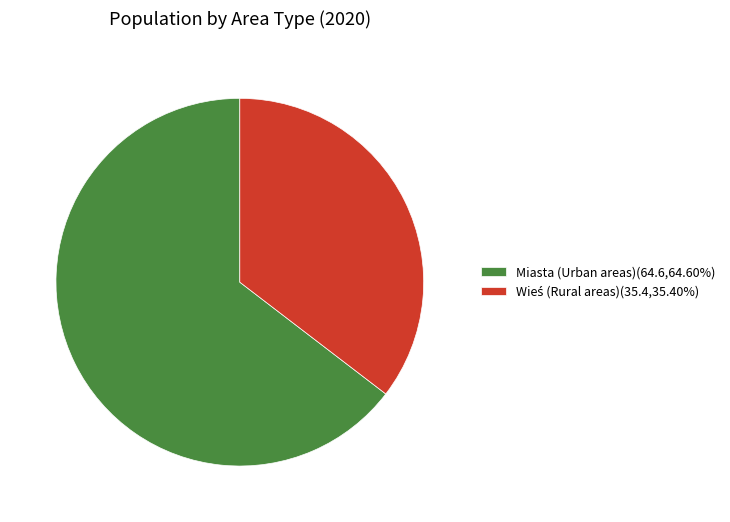

Does Miasta (Urban areas)(64.6,64.60%) represent more than half of the total?

Yes